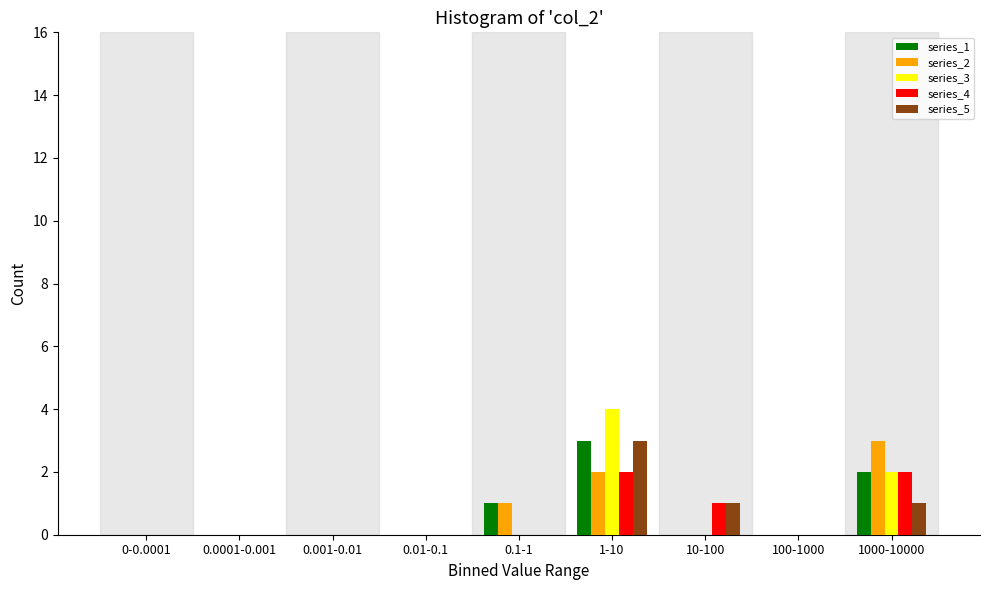

What is the greatest value displayed?

4